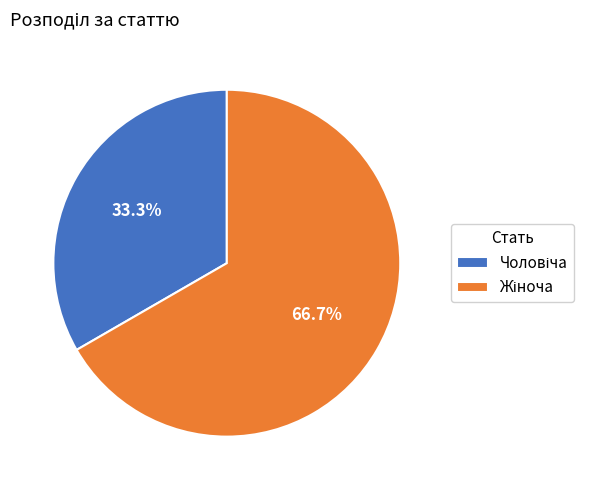

Does any single category account for the majority?

Yes